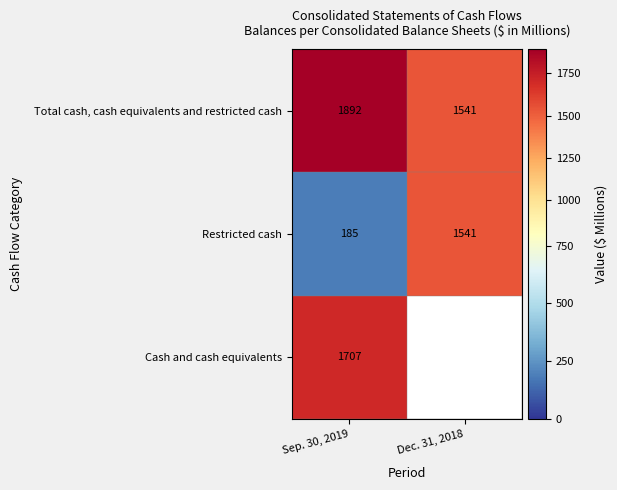

List the labels in order of Restricted cash value, largest first.

Dec. 31, 2018, Sep. 30, 2019